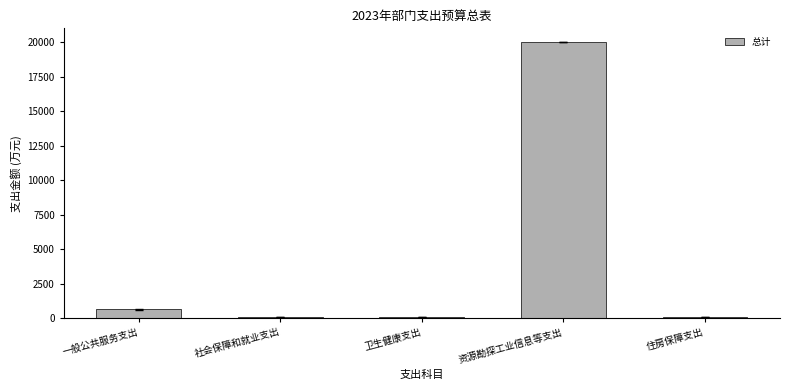

What is the greatest value displayed?

20000.0